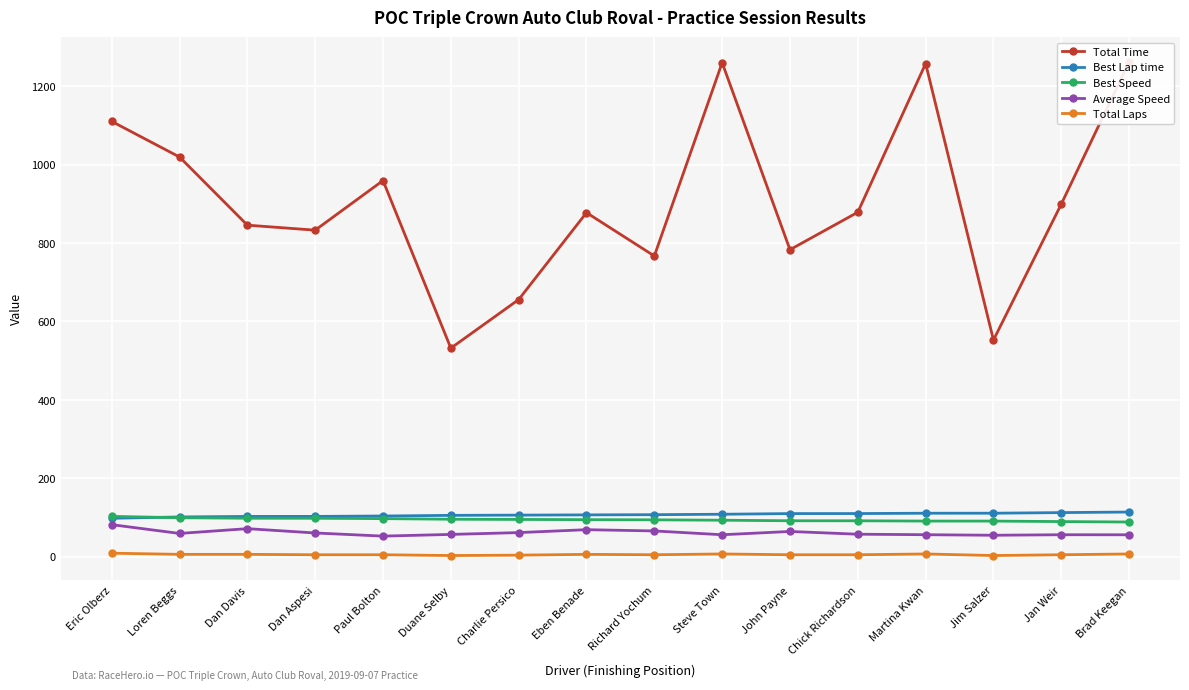

True or false: Total Time and Total Laps cross at least once.

False